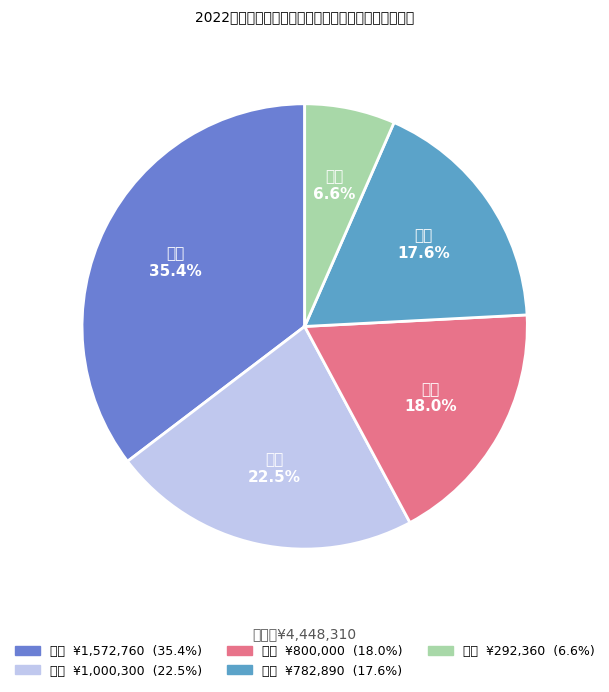

Rank the categories by value from lowest to highest.

马桥, 浦江, 七宝, 颛桥, 梅陇